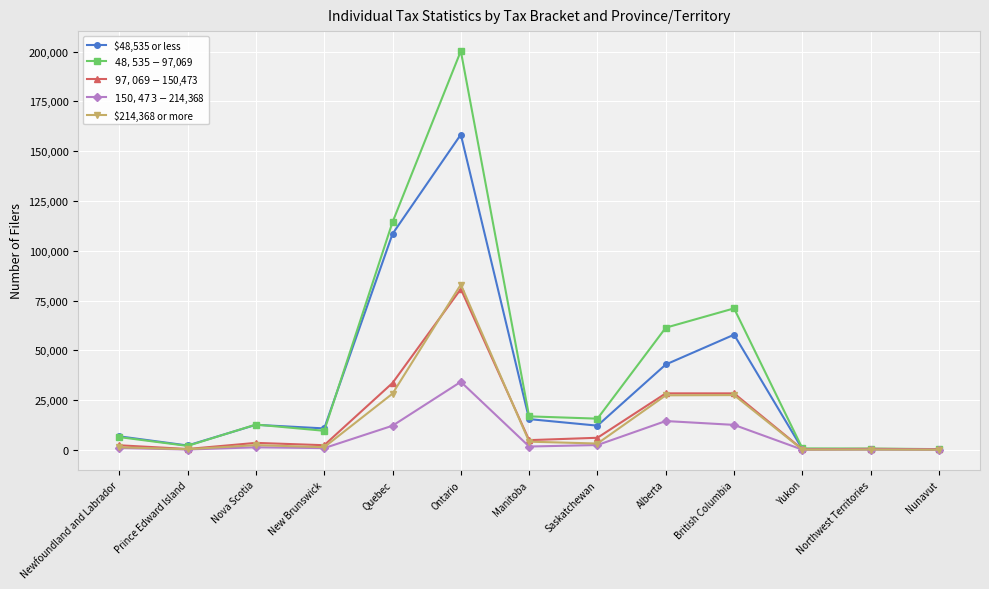

What is the value of the $48,535 - $97,069 point at the 8th from the left?

15665